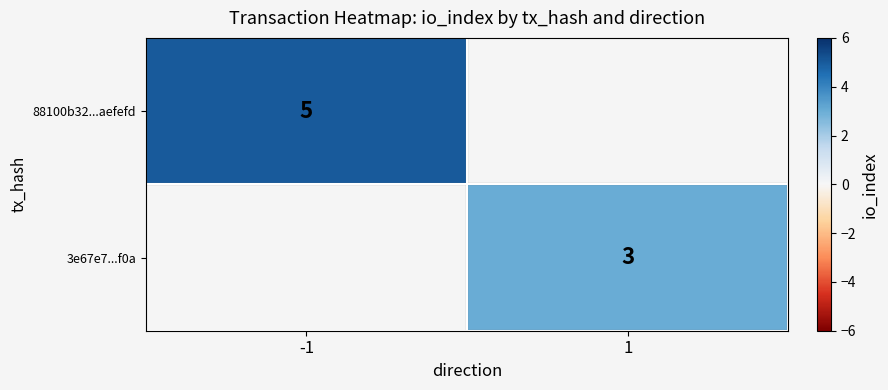

At how many categories does at least one series exceed 4?

1